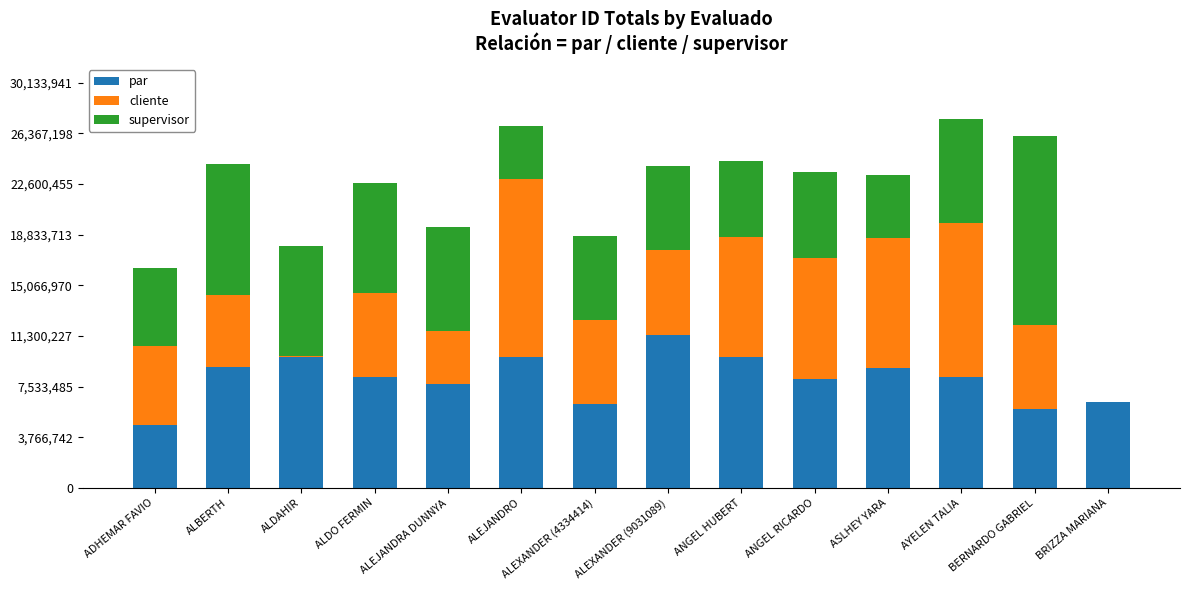

What is the sum of the par values at ADHEMAR FAVIO and ASLHEY YARA?

13588252